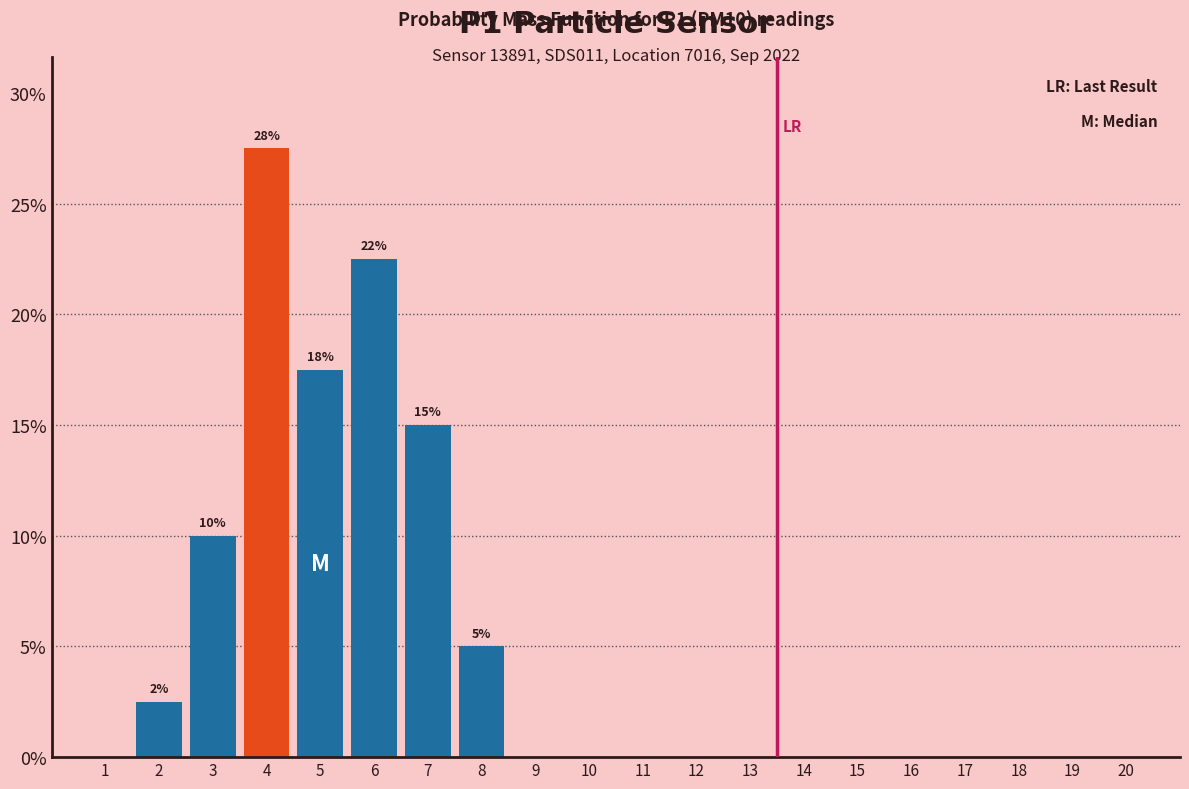

Reading right to left, list all the values displayed in this chart.

20=0.0	19=0.0	18=0.0	17=0.0	16=0.0	15=0.0	14=0.0	13=0.0	12=0.0	11=0.0	10=0.0	9=0.0	8=5.0	7=15.0	6=22.5	5=17.5	4=27.5	3=10.0	2=2.5	1=0.0